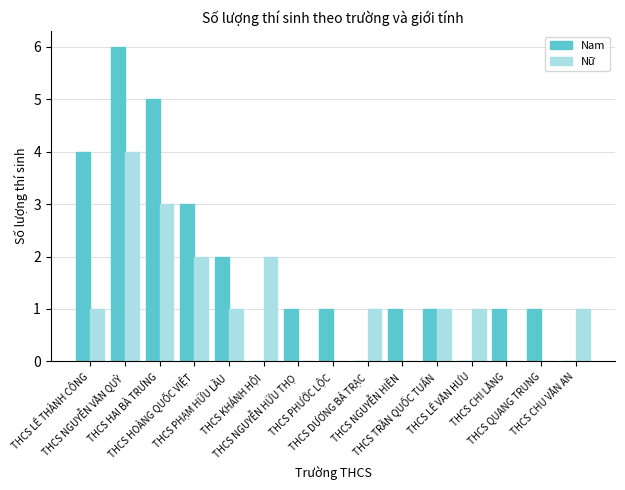

What is the greatest value displayed?

6